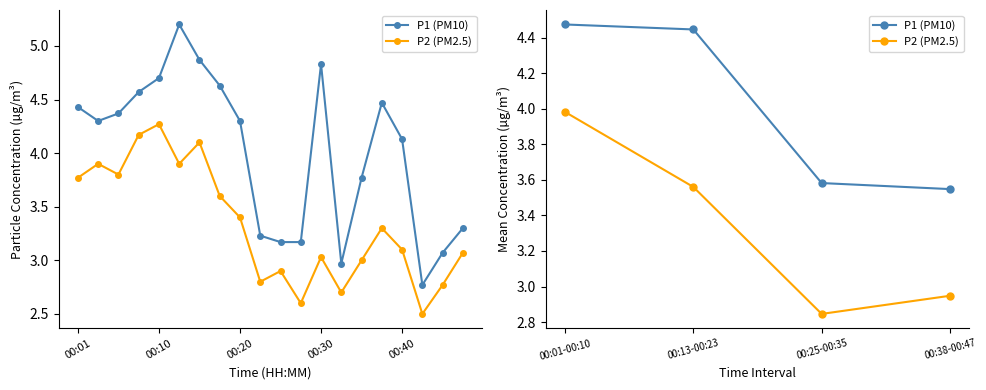

Which series changed the most between 00:01-00:10 and 00:38-00:47?

P2 (PM2.5)